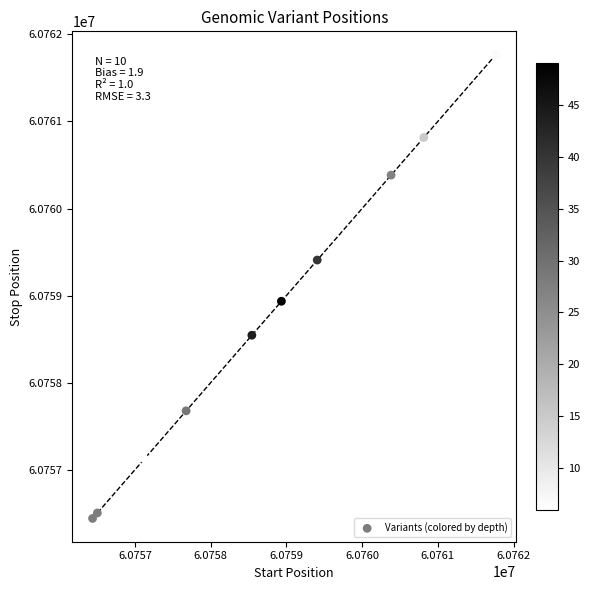

What is the range of Y values (max minus min)?

5325